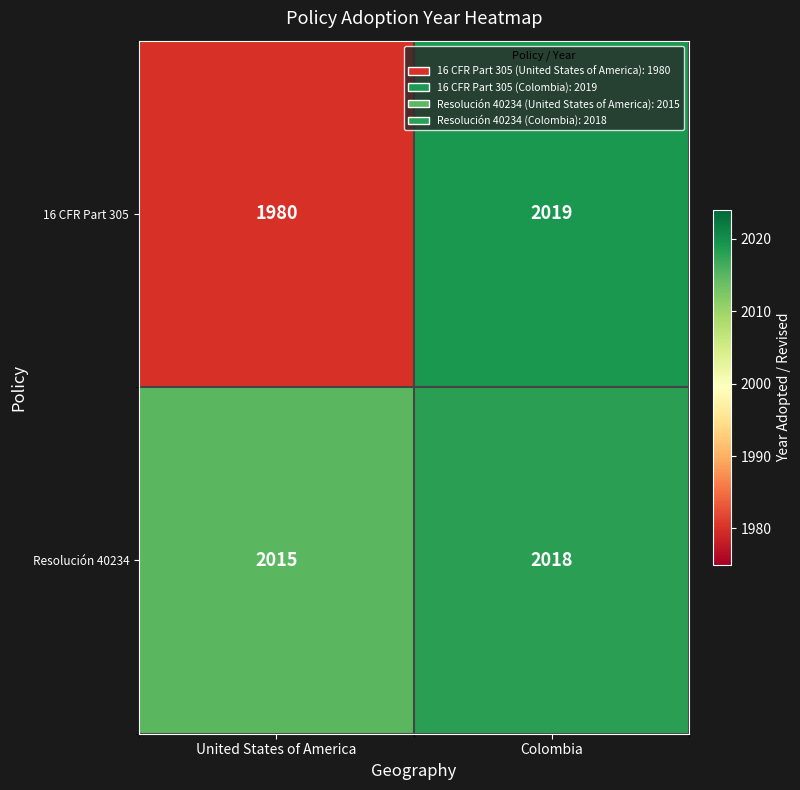

Which series has the largest total across all categories?

Resolución 40234